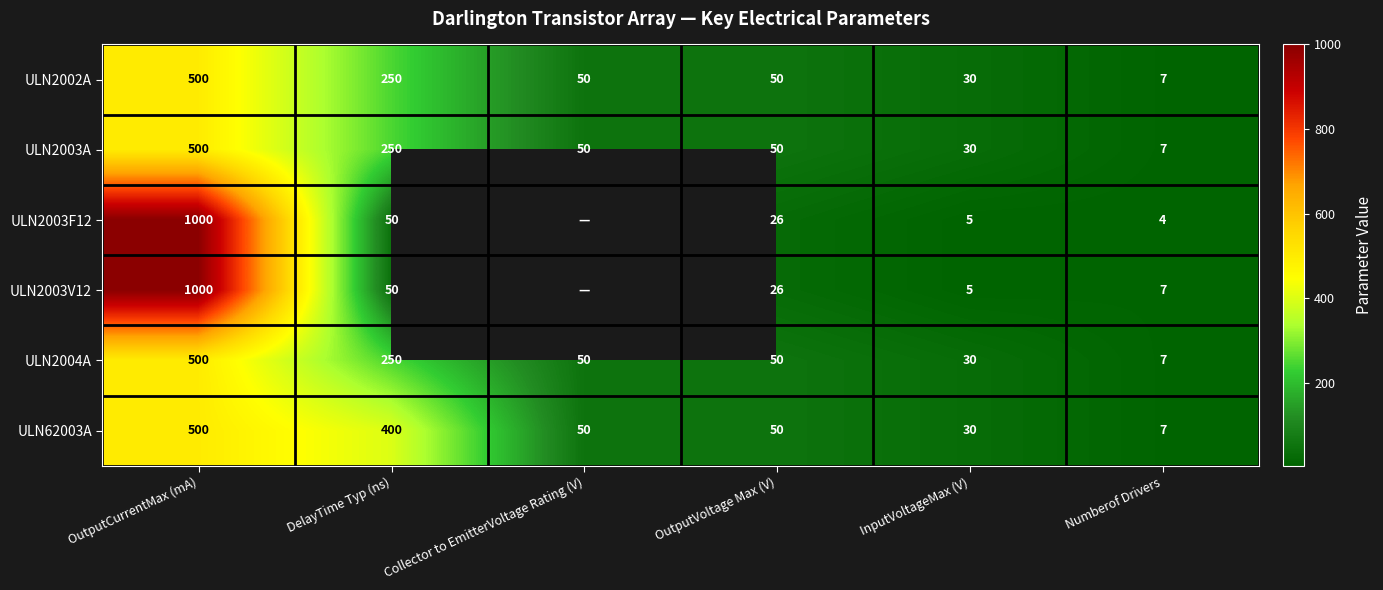

What is the difference between the maximum and second lowest values in the ULN2004A series?

470